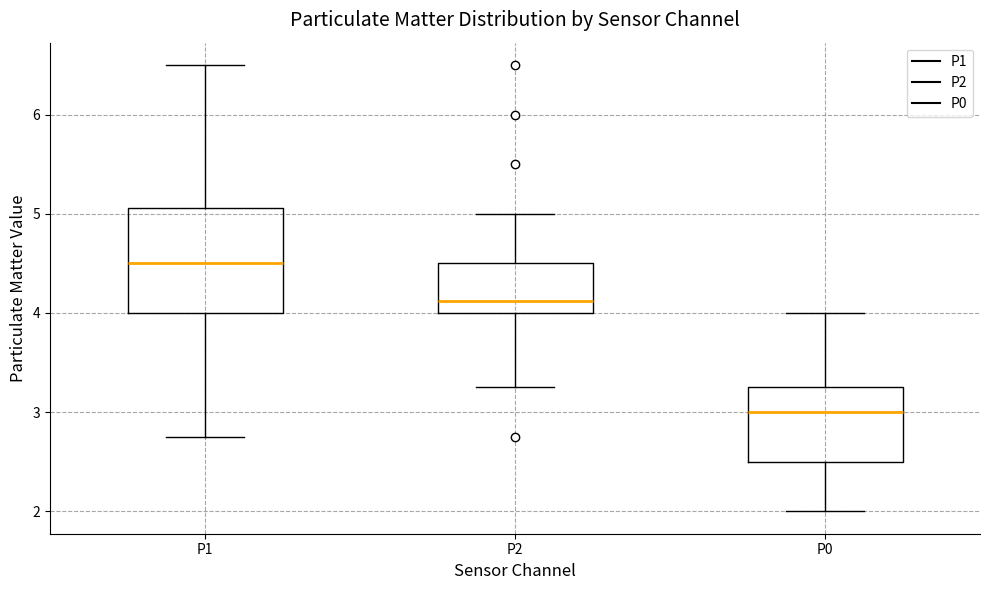

Reading left to right, read every box against the y-axis: the position of its median line, the range the box covers, and the ends of its whiskers. The values are not printed on the chart, so give them approximately, as read against the axis.

P1: median 4.5, box 4.0 to 5.1, whiskers 2.8 to 6.5
P2: median 4.1, box 4.0 to 4.5, whiskers 3.3 to 5.0
P0: median 3.0, box 2.5 to 3.3, whiskers 2.0 to 4.0